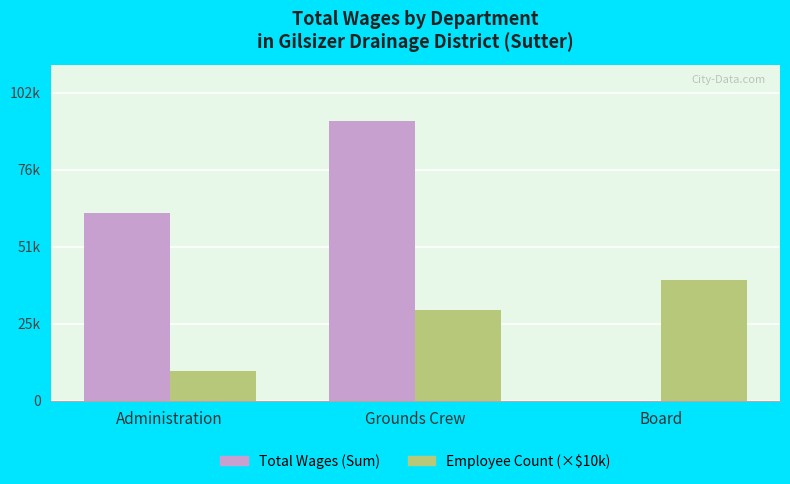

How many Total Wages (Sum) values are between 0 and 93032?

3